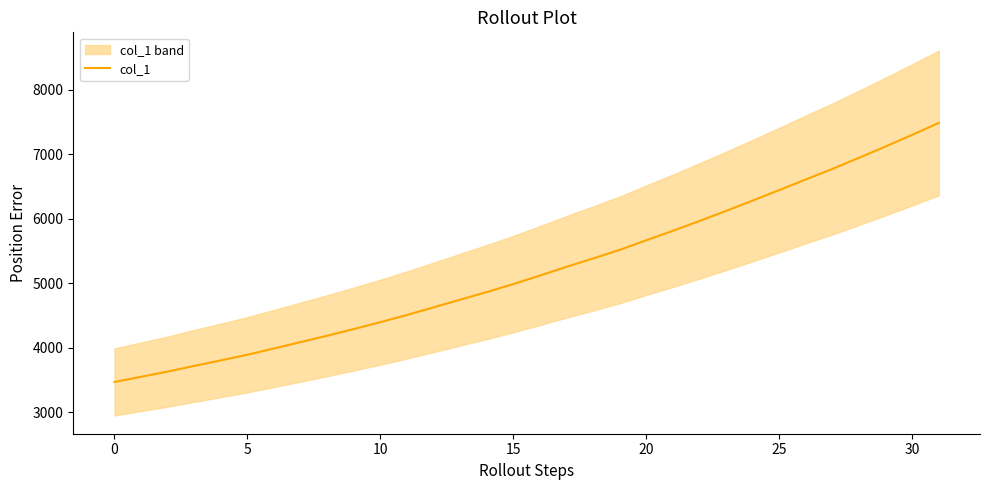

Is it true that the value at 24 is 4070.6?

False